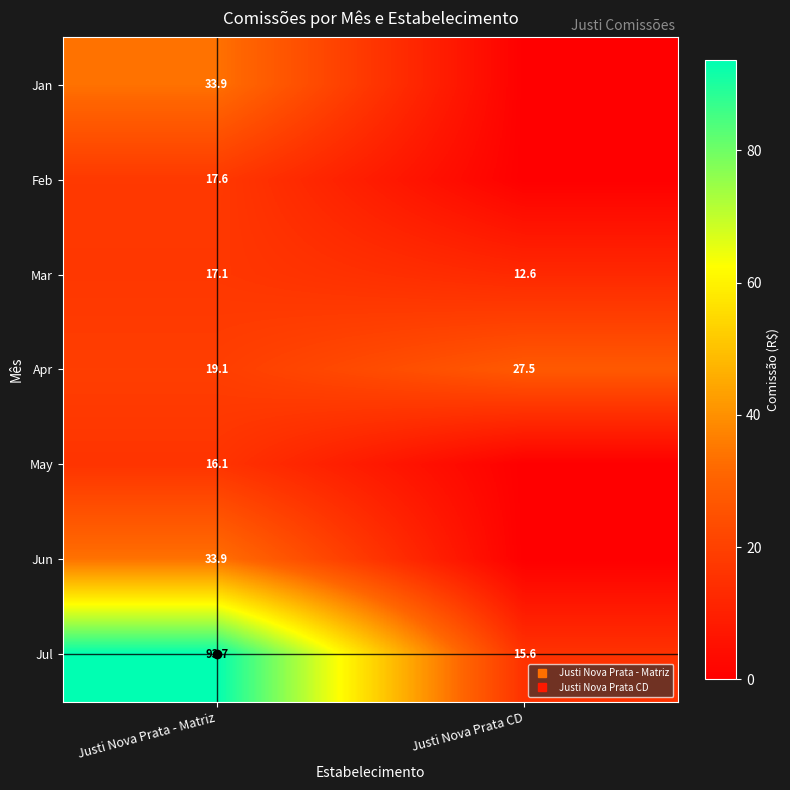

How many distinct data groups are displayed?

7